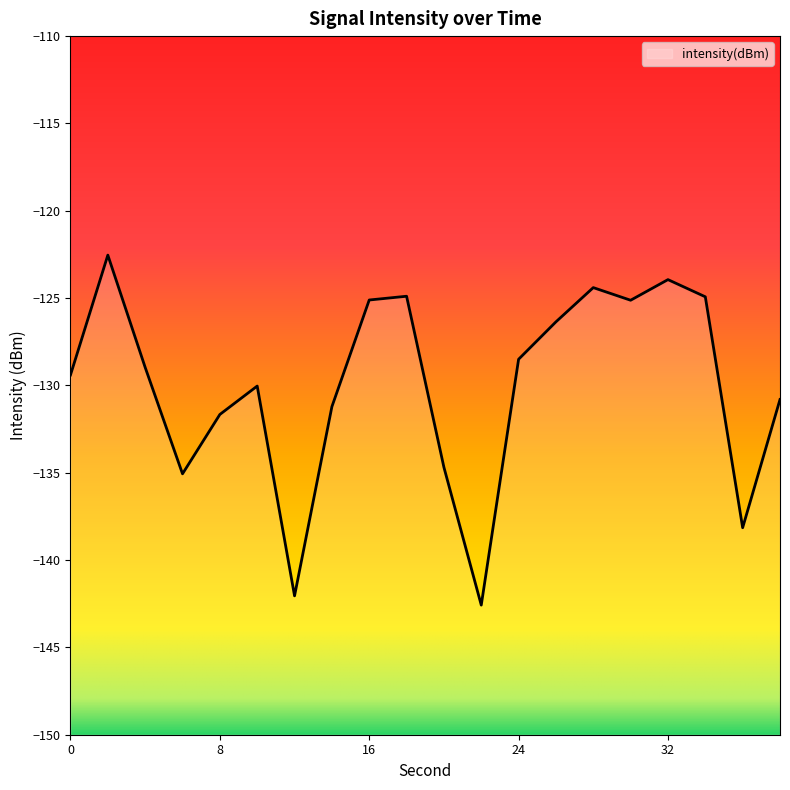

Rank the categories by value from lowest to highest.

22, 12, 36, 6, 20, 8, 14, 38, 10, 0, 4, 24, 26, 30, 16, 34, 18, 28, 32, 2